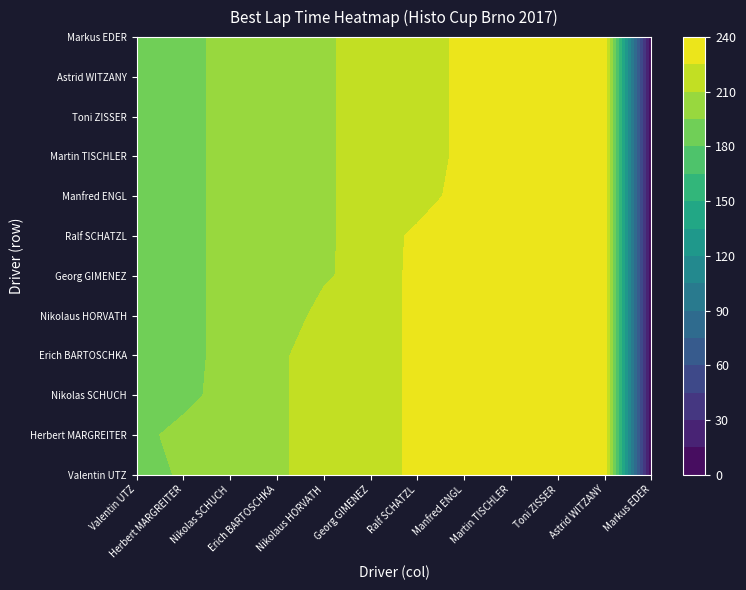

How many values in Martin TISCHLER are above zero?

11